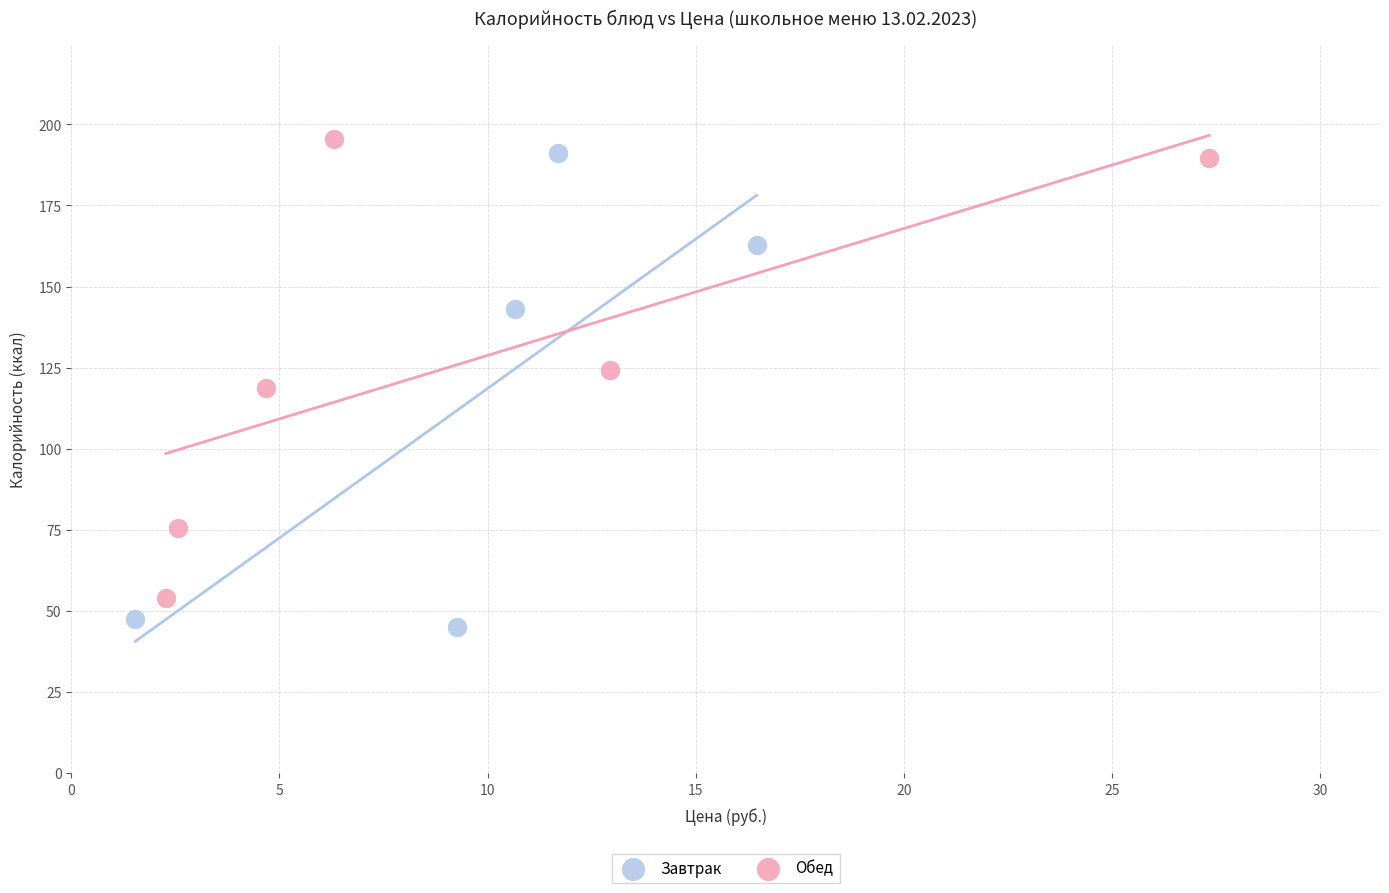

What are all the series names shown in the legend?

Завтрак, Обед